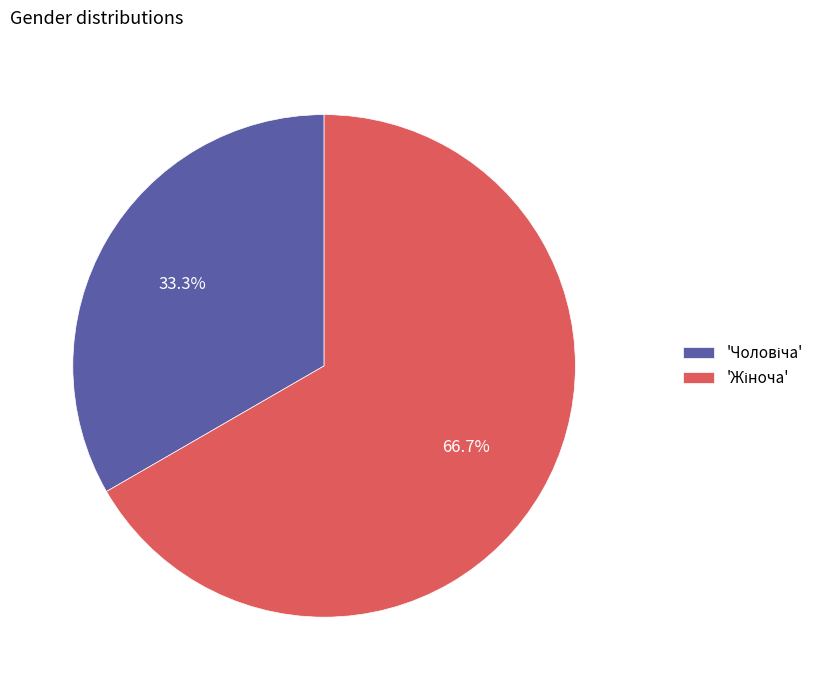

Is there a majority slice in this chart?

Yes